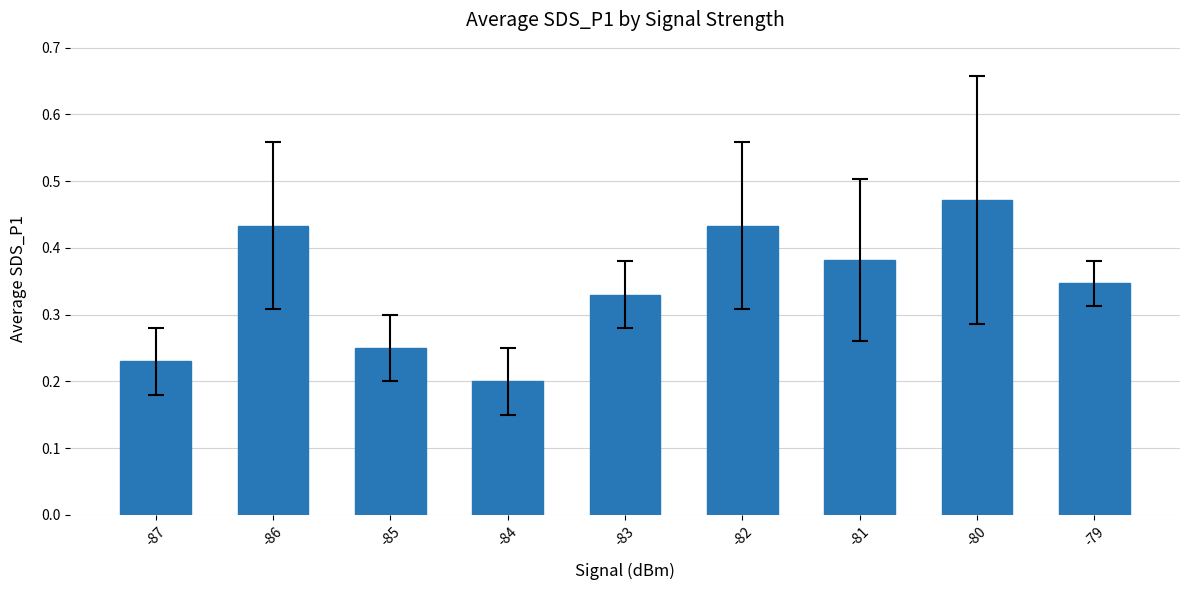

Count the number of categories in the chart.

9